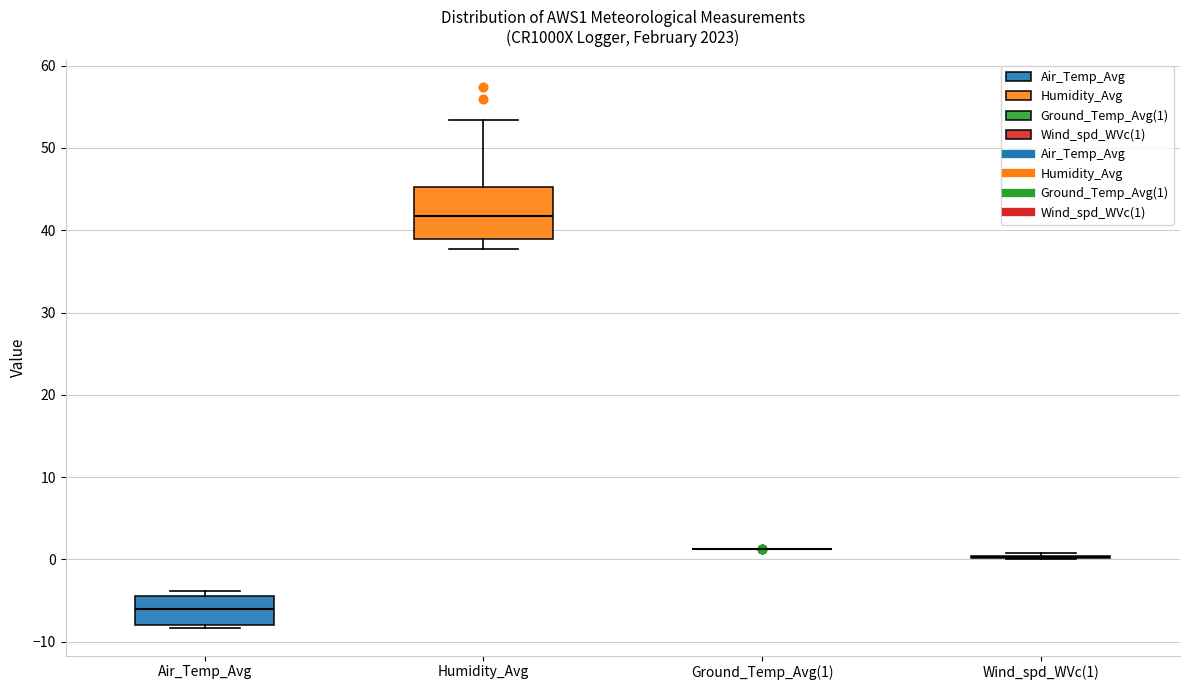

Reading left to right, read every box against the y-axis: the position of its median line, the range the box covers, and the ends of its whiskers. The values are not printed on the chart, so give them approximately, as read against the axis.

Air_Temp_Avg: median -6, box -8 to -4, whiskers -8 (just below the box's lower edge) to -4 (just above the box's upper edge)
Humidity_Avg: median 42, box 39 to 45, whiskers 38 to 53
Ground_Temp_Avg(1): box collapsed to a line at 1, whiskers 1 to 1
Wind_spd_WVc(1): box collapsed to a line at 0, whiskers 0 to 1